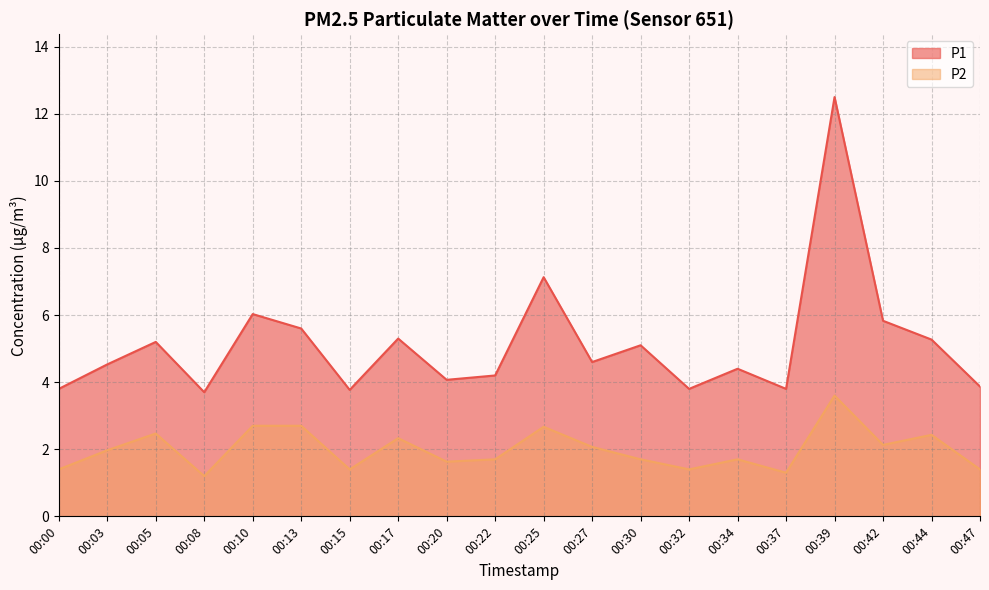

Does the chart have visible grid lines?

Yes